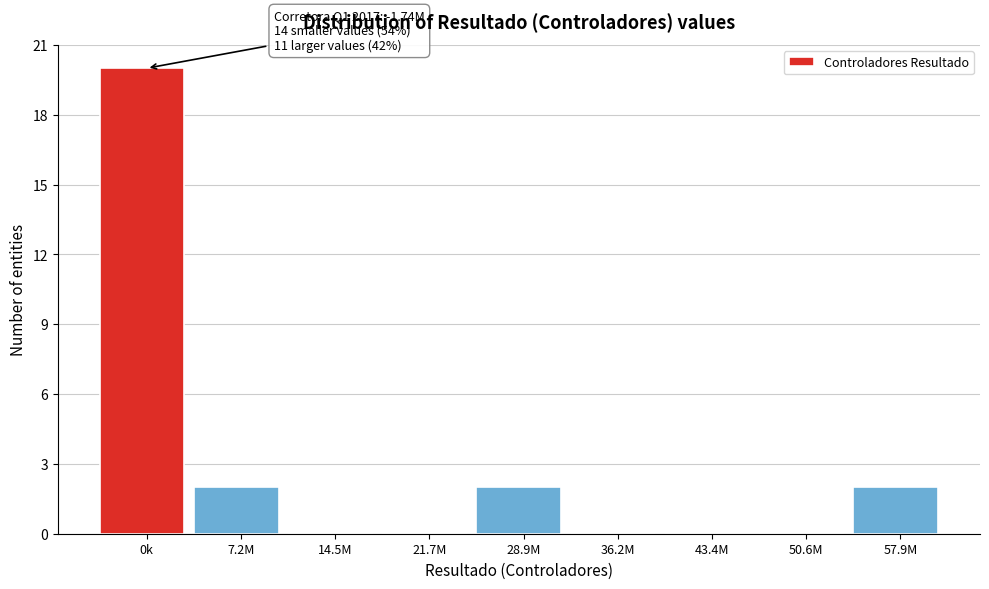

Reading right to left, list all the values displayed in this chart.

57.9M=2	50.6M=0	43.4M=0	36.2M=0	28.9M=2	21.7M=0	14.5M=0	7.2M=2	0k=20